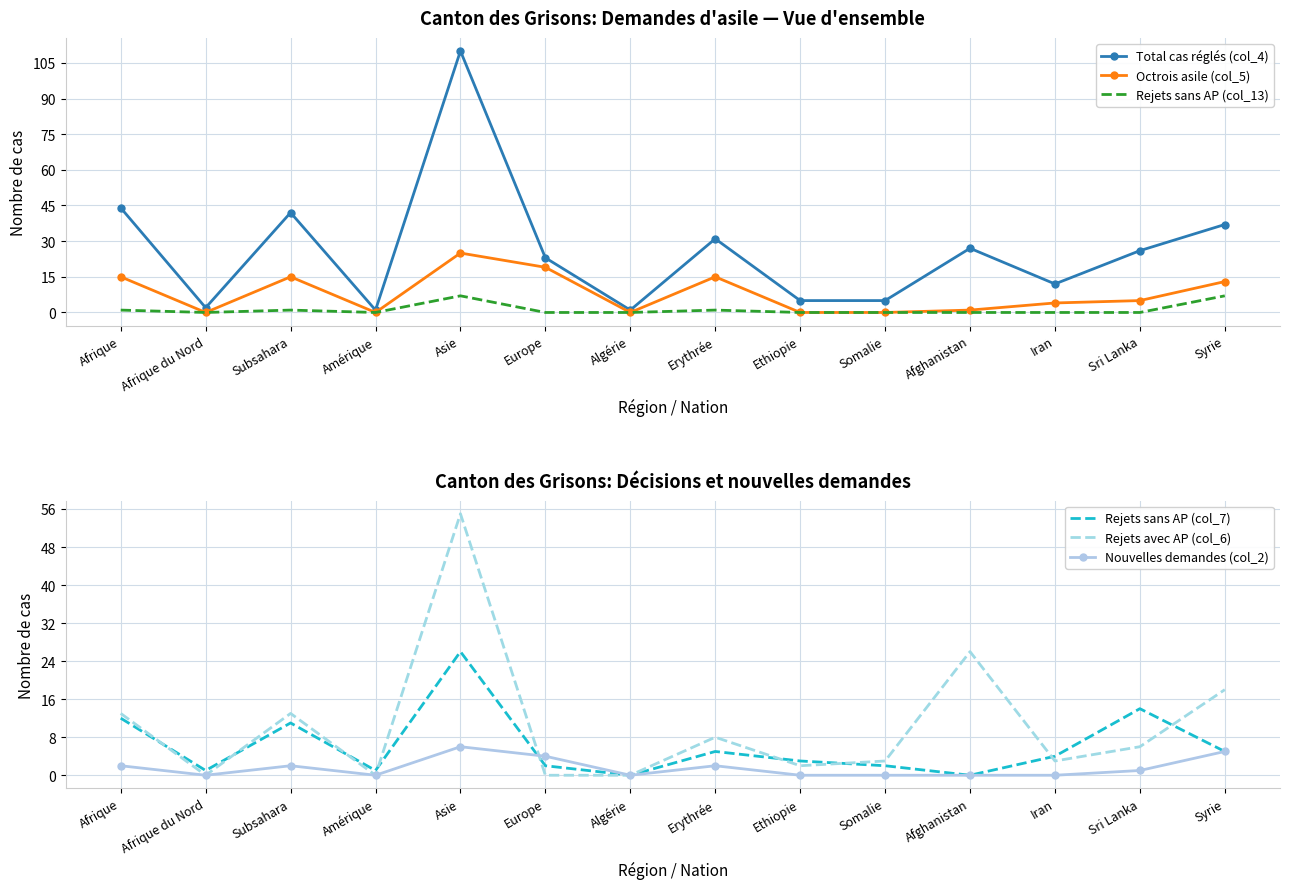

What are all the series names shown in the legend?

Total cas réglés (col_4), Octrois asile (col_5), Rejets sans AP (col_13), Rejets sans AP (col_7), Rejets avec AP (col_6), Nouvelles demandes (col_2)